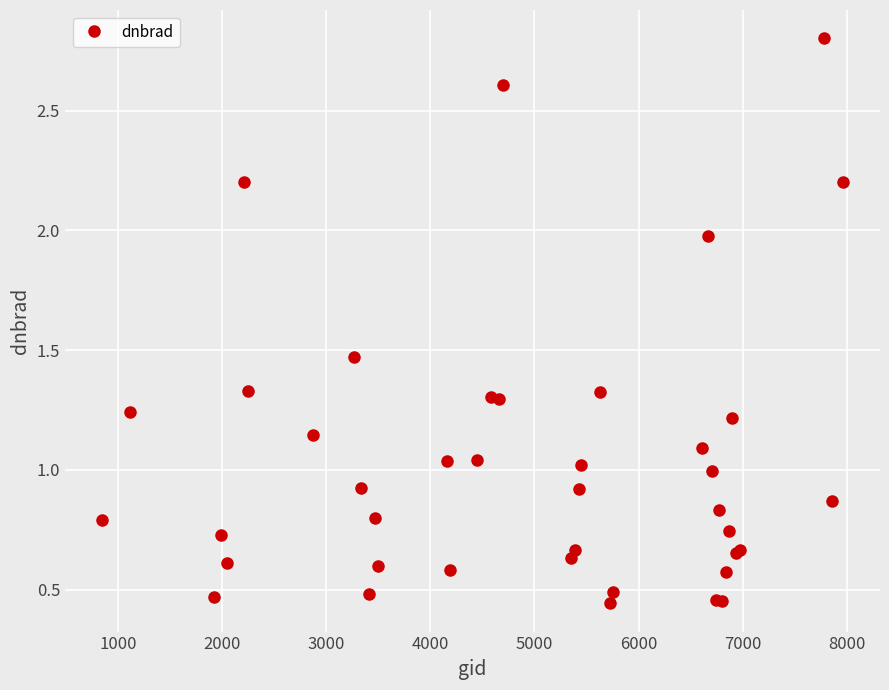

True or false: there are more than 1 points higher than both neighbors.

True